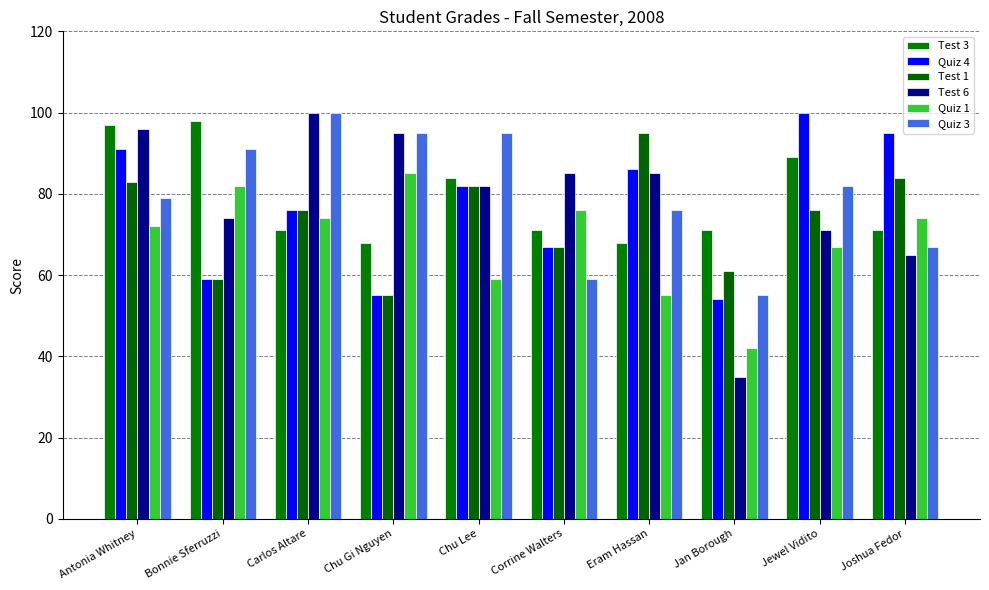

Which series has the widest spread of values?

Test 6